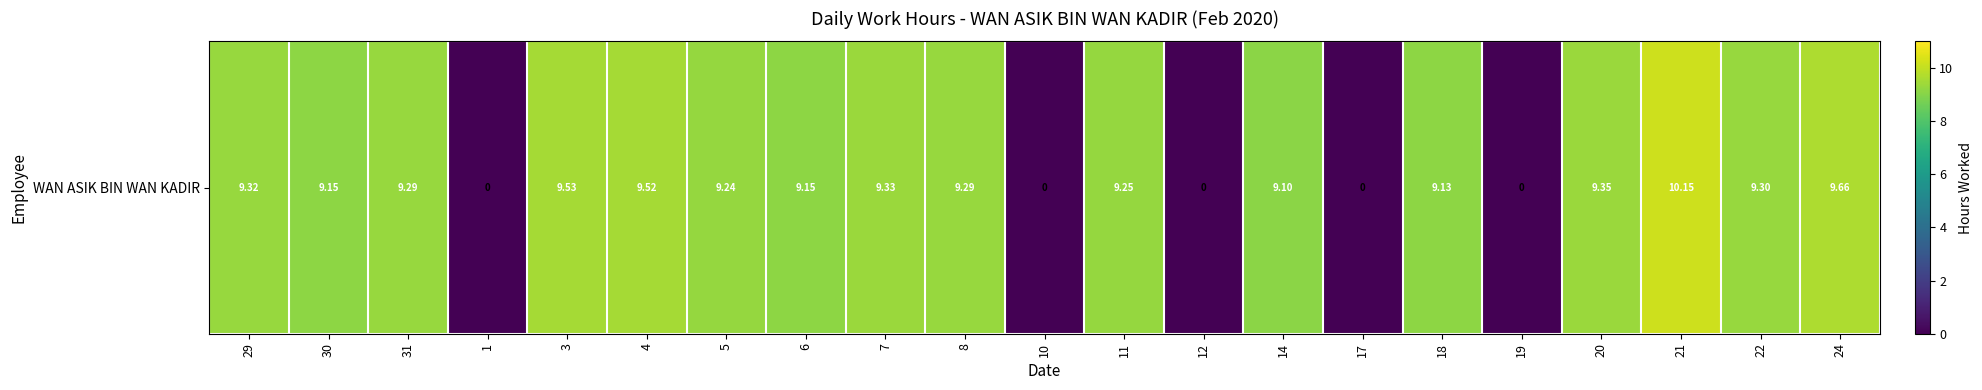

Which label corresponds to the largest value in the chart?

21